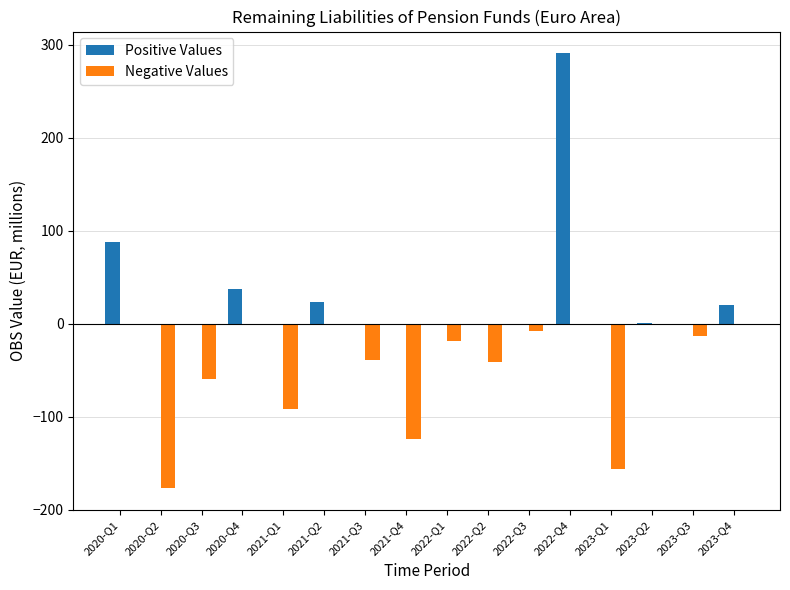

What is the total value across all series at 2023-Q4?

20.0